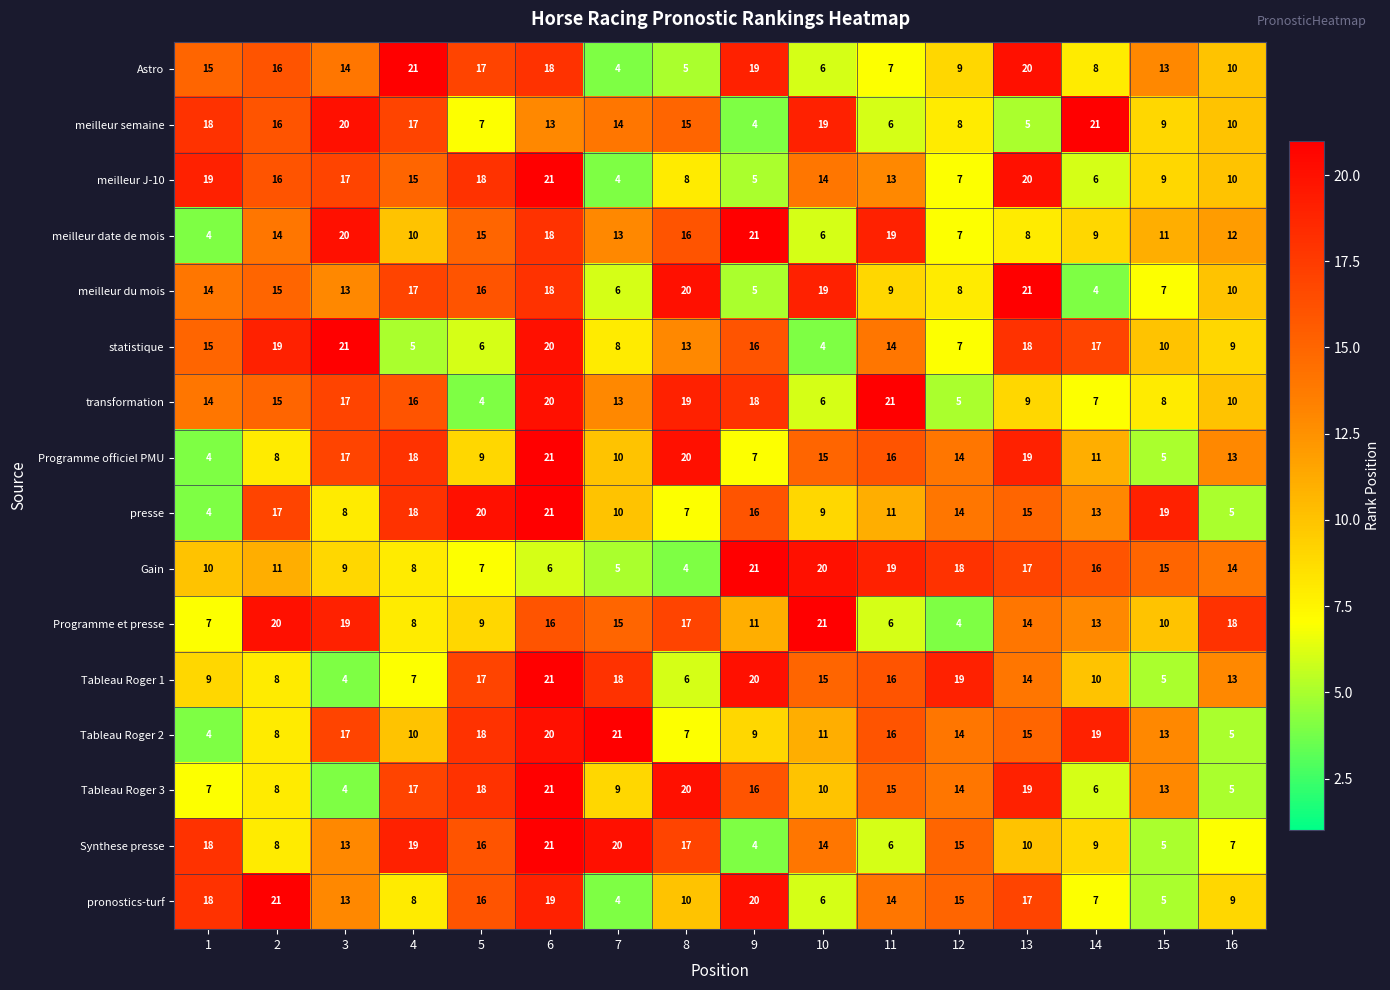

At how many categories does at least one series exceed 17?

16